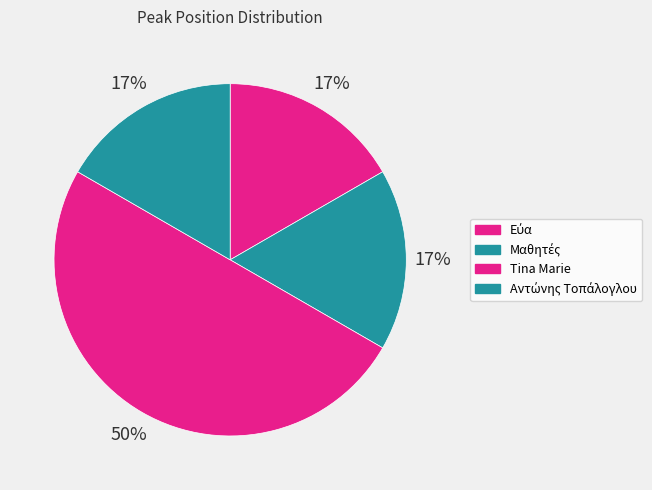

Which has a higher value, Αντώνης Τοπάλογλου or Εύα?

Αντώνης Τοπάλογλου